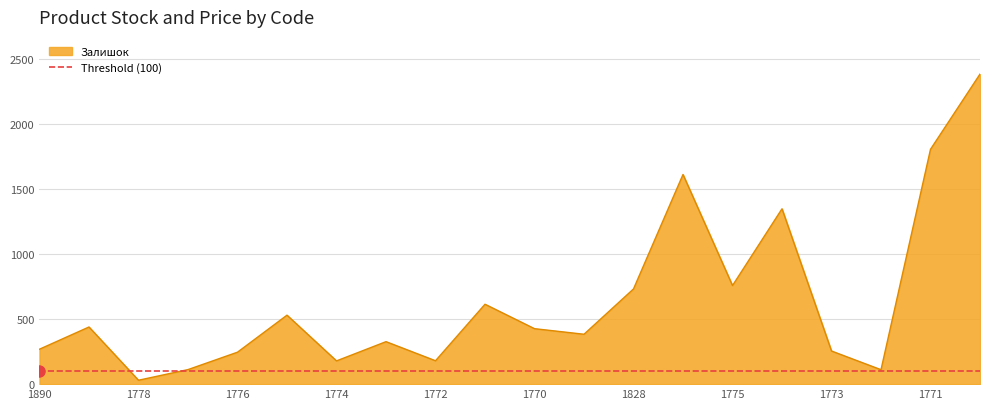

Which category has the lowest value in the Залишок series?

1778